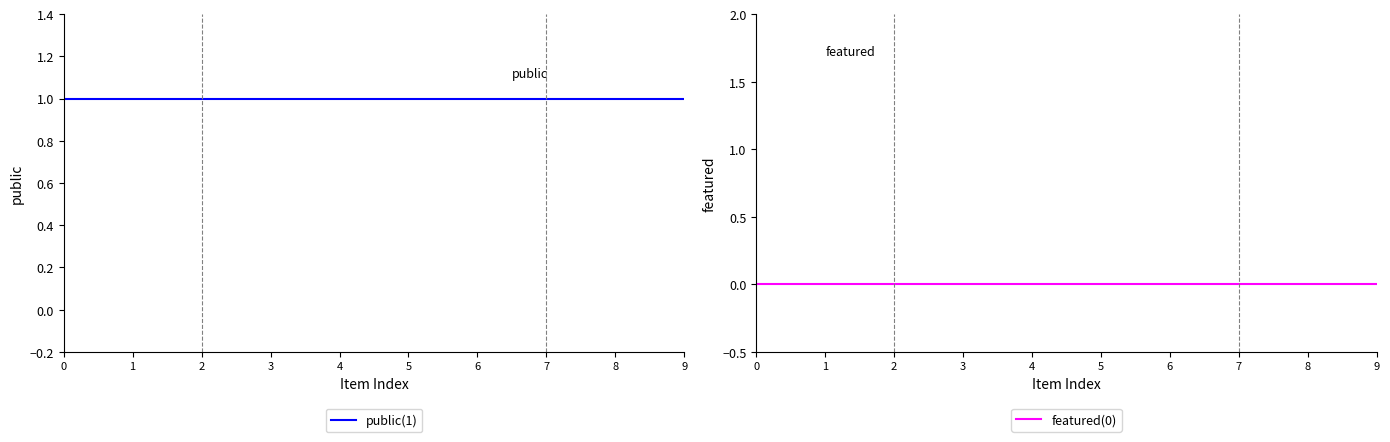

True or false: public and featured cross at least once.

False